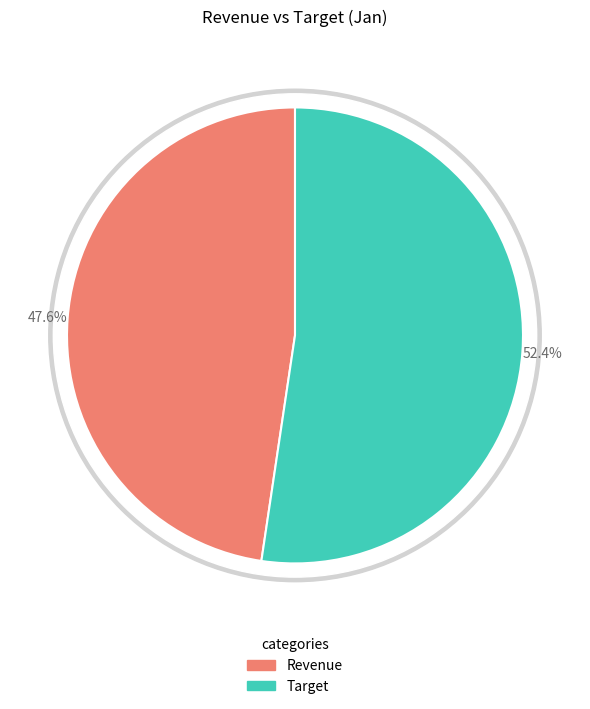

To the nearest percent, what is the average slice percentage?

50%